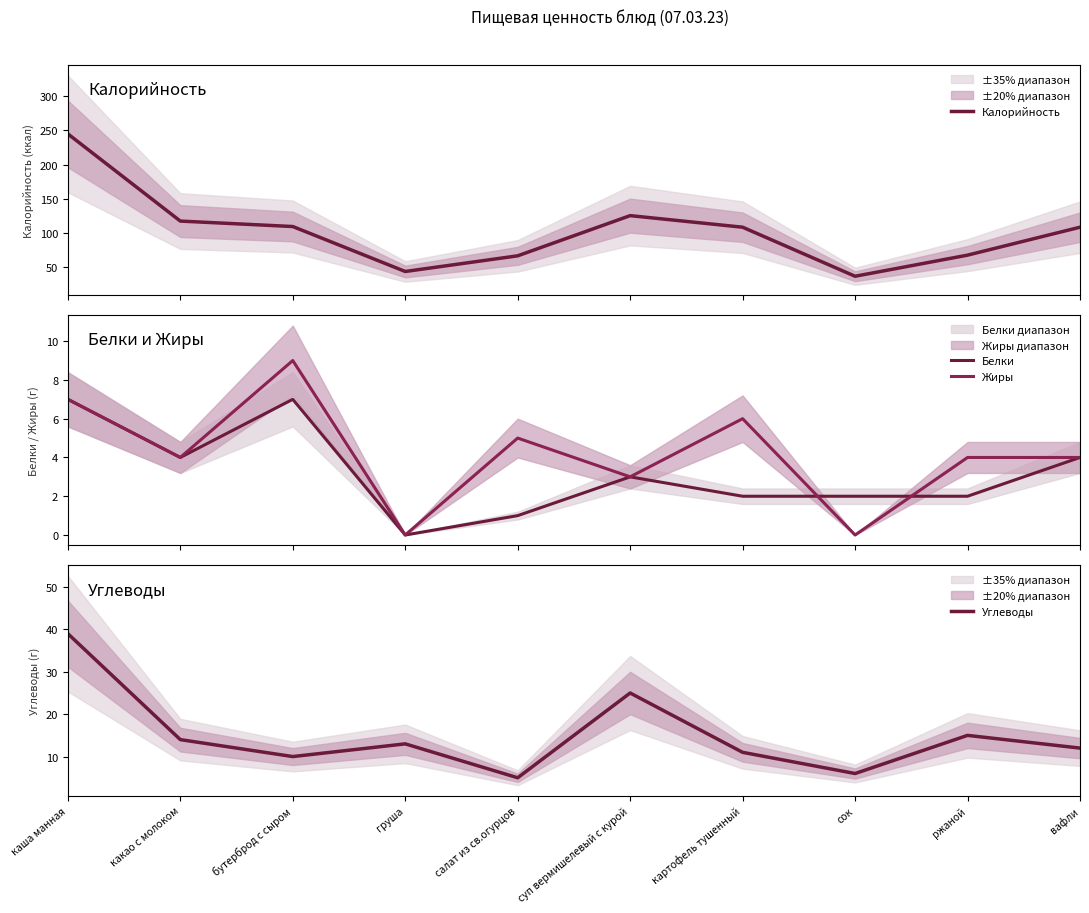

What is the difference between the highest and lowest values at груша?

43